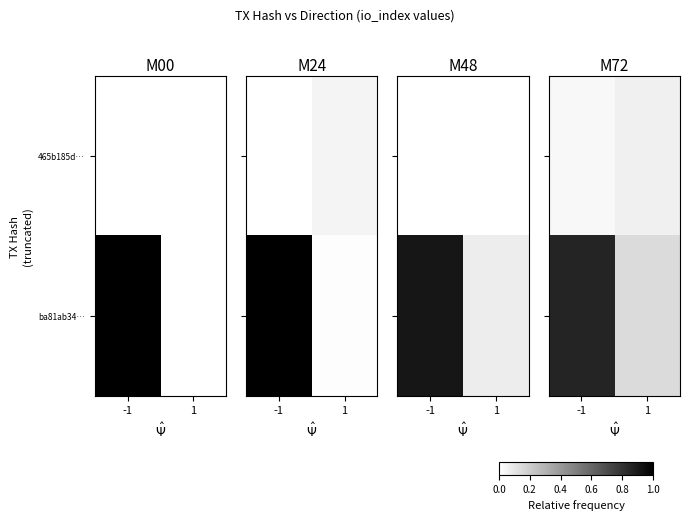

True or false: ba81ab34… has a value of 0.9 at -1.

True